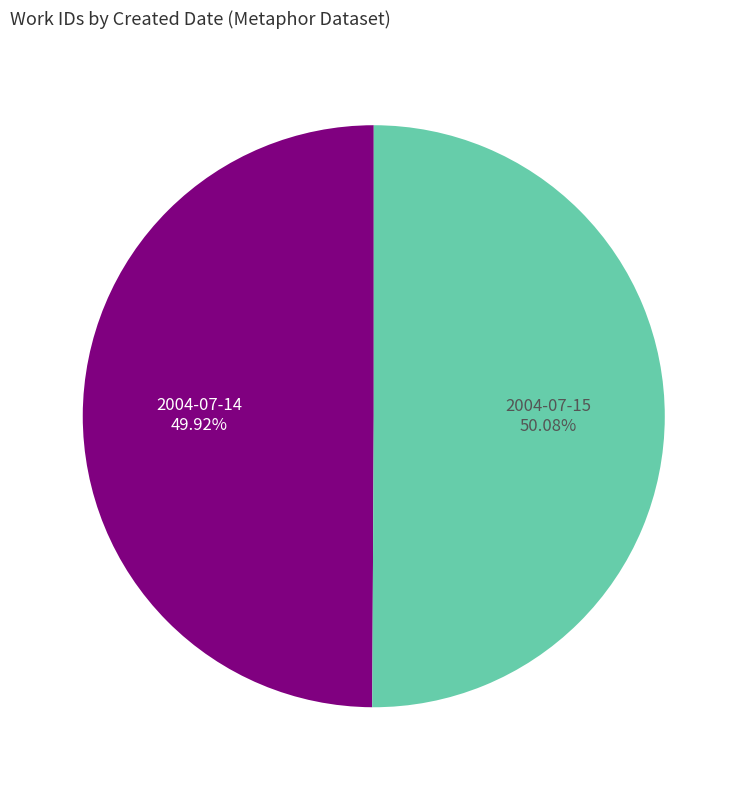

Is it true that 2004-07-15 is 50% of the pie?

True